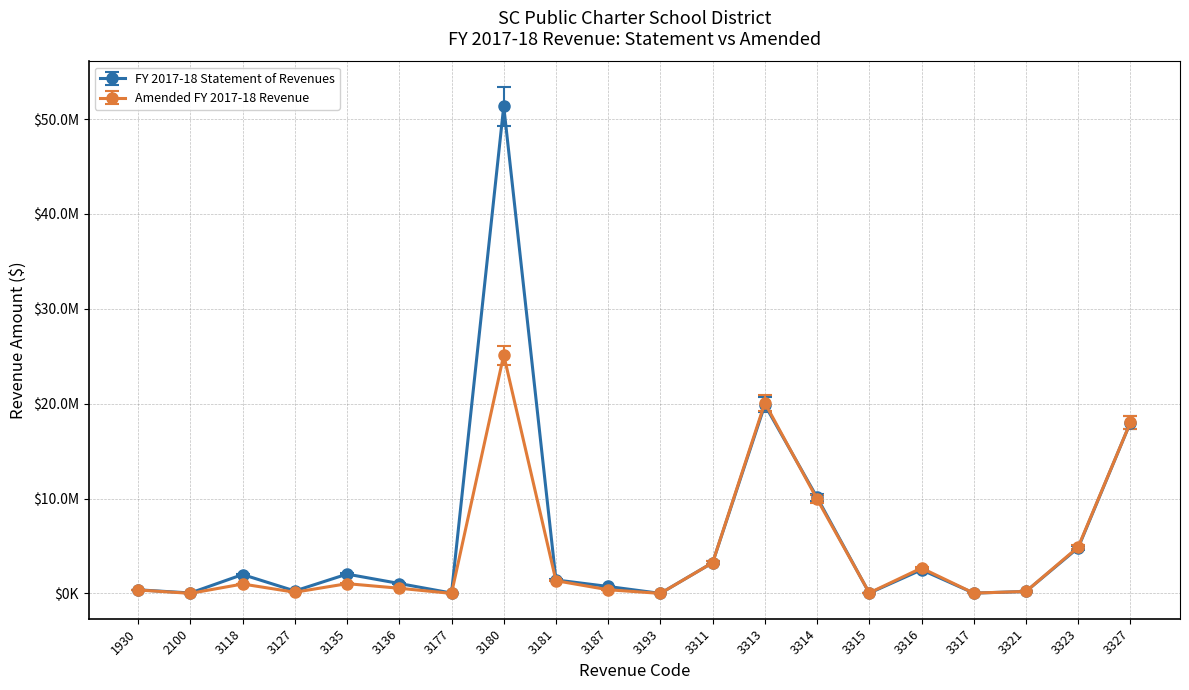

Reading right to left, extract all data points from this chart.

FY 2017-18 Statement of Revenues: 3327=18013530	3323=4804436	3321=200989	3317=31599	3316=2487840	3315=29091	3314=10117754	3313=19874090	3311=3236551	3193=1458	3187=729645	3181=1418767	3180=51352640	3177=37827	3136=1043503	3135=2033418	3127=256107	3118=1987326	2100=44148	1930=378934
Amended FY 2017-18 Revenue: 3327=18016562	3323=4888924	3321=204410	3317=31598	3316=2670138	3315=54961	3314=9947229	3313=20083026	3311=3236817	3193=875	3187=385185	3181=1338442	3180=25128545	3177=0	3136=543829	3135=1026462	3127=122675	3118=990213	2100=5905	1930=359343